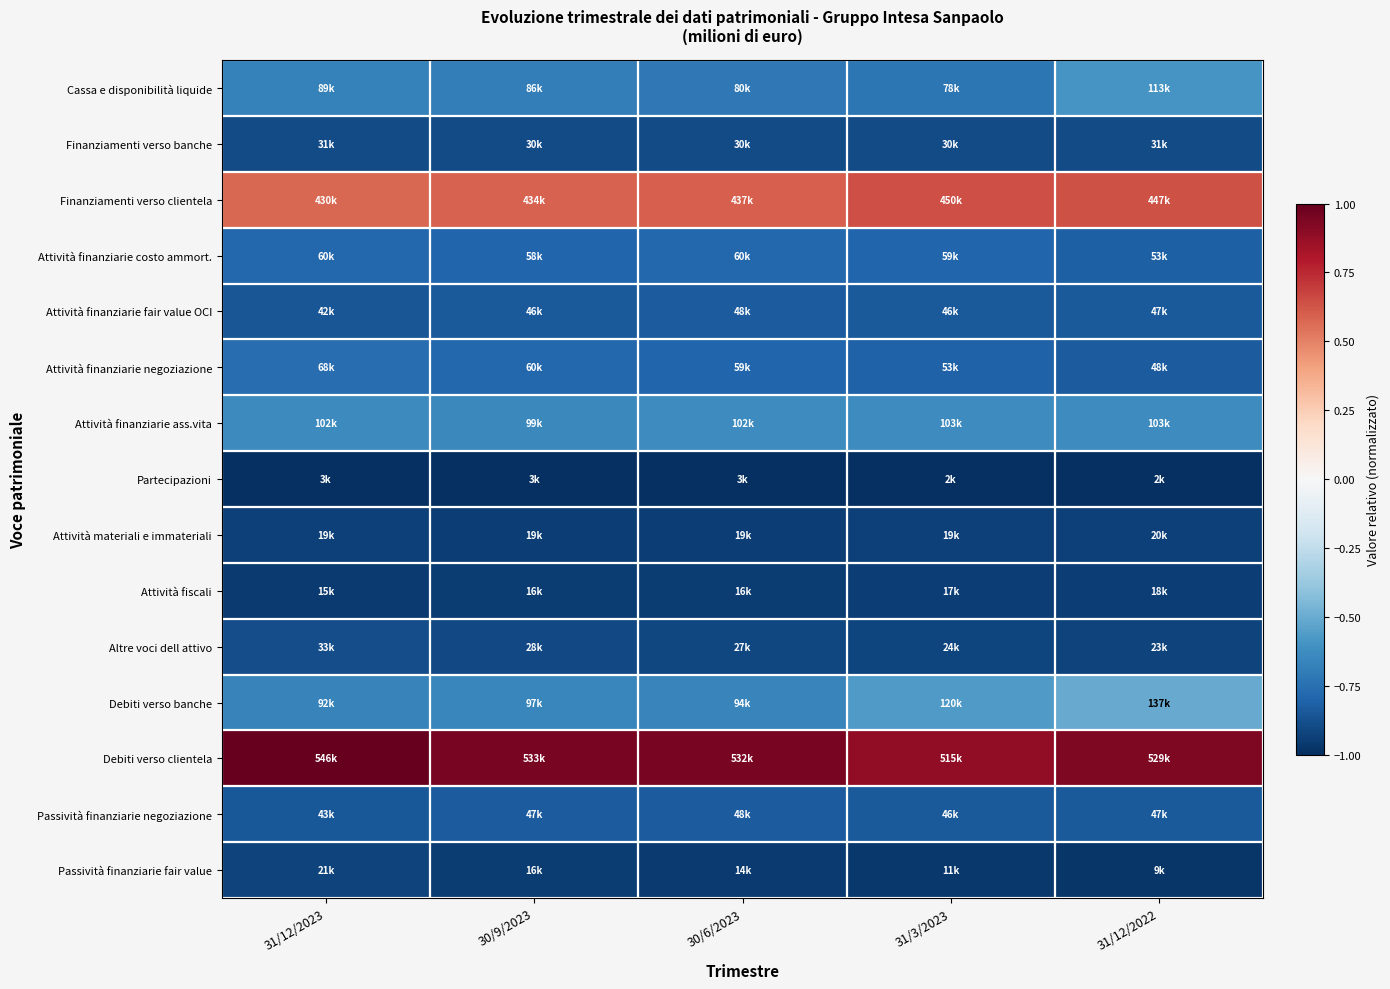

What is the difference between the highest and lowest values at 30/6/2023?

1.9